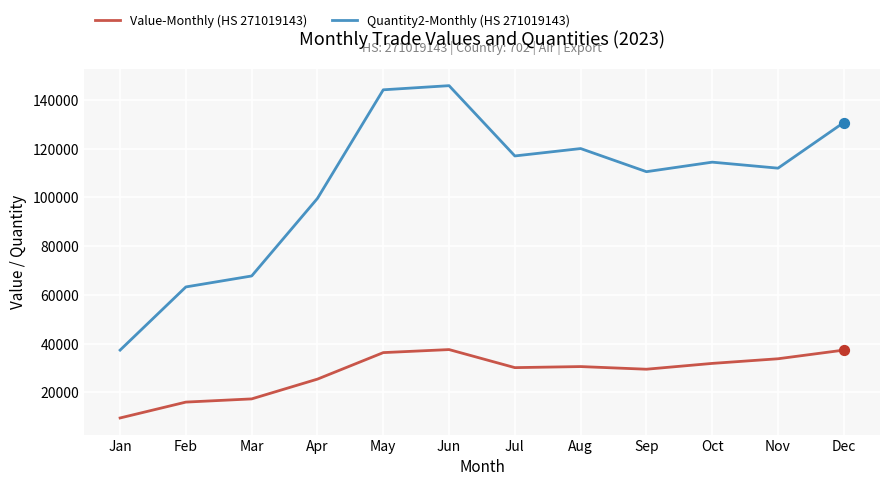

At how many categories does at least one series exceed 14214?

12